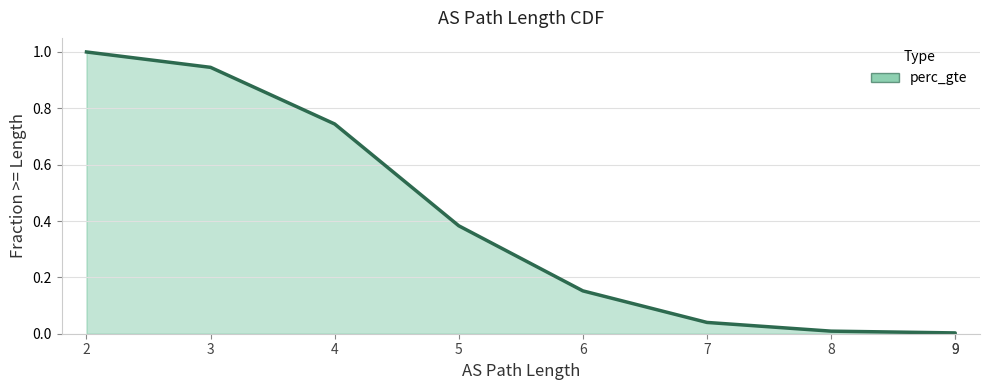

At which category does the chart reach its minimum across all series?

9